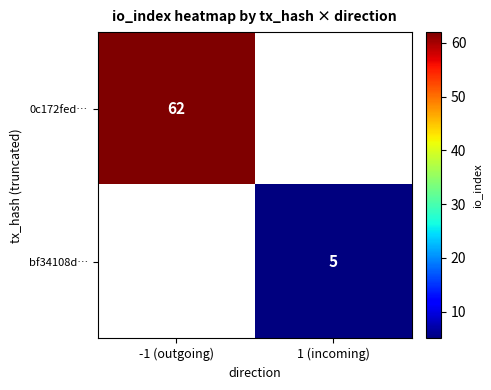

Is the value of 0c172fed… at -1 (outgoing) greater than the value of bf34108d… at 1 (incoming)?

Yes